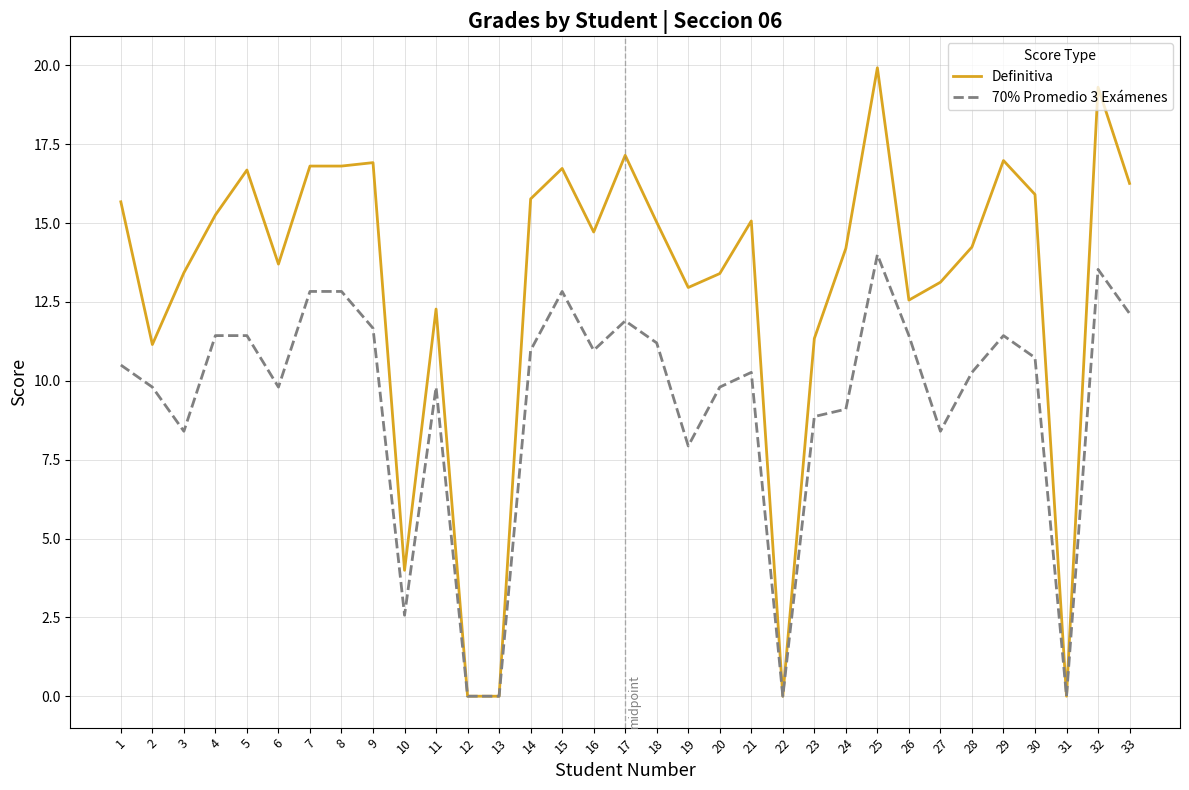

Where is Definitiva nearest to the value 9?

2